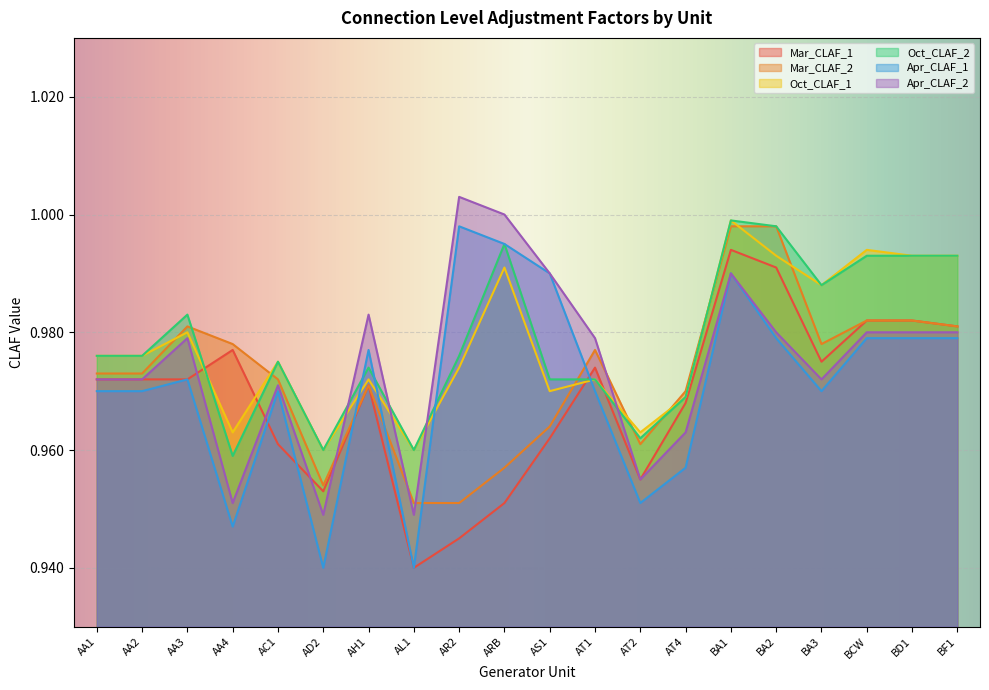

The value of Oct_CLAF_1 at AA1 is 1.0. True or false?

True